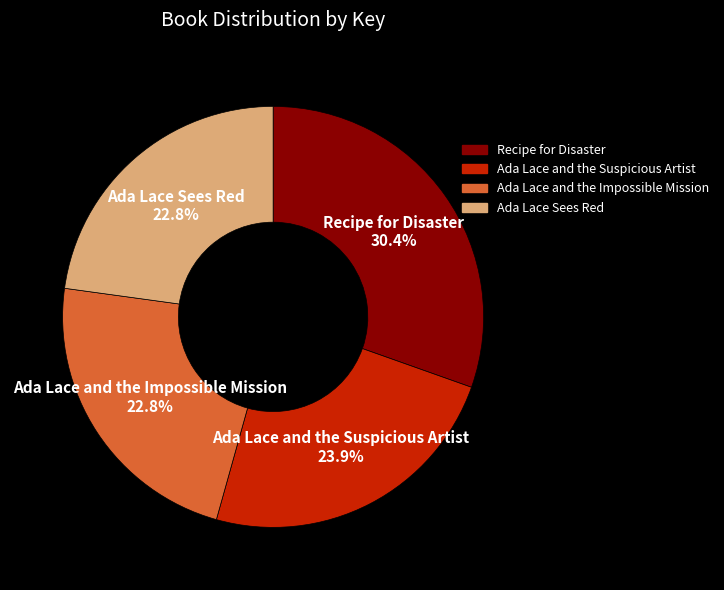

The Ada Lace and the Suspicious Artist slice represents 24% of the pie. True or false?

True